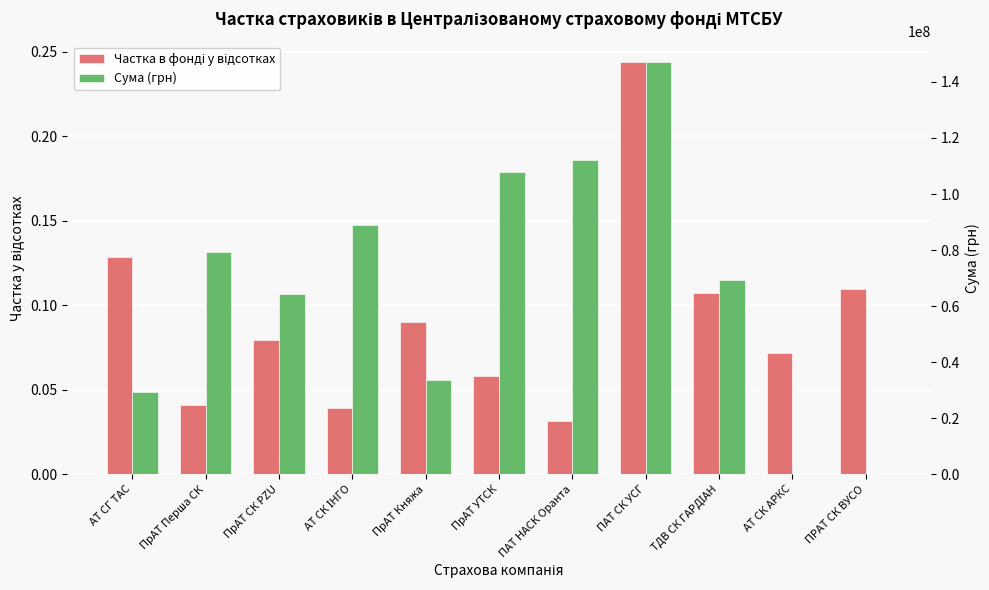

How many Частка в фонді у відсотках values are between 0 and 1?

11